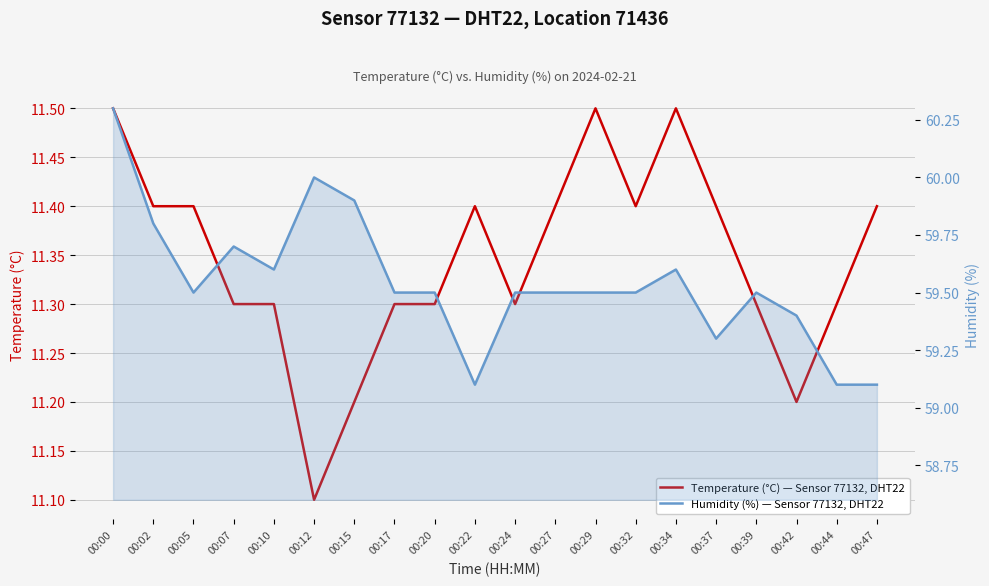

At which category does Humidity (%) — Sensor 77132, DHT22 reach its first local peak?

00:07